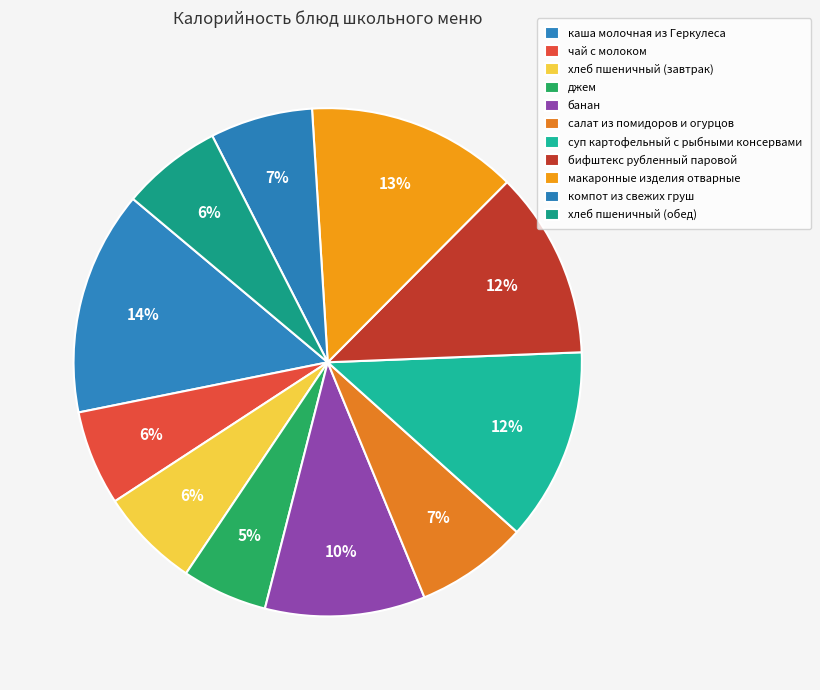

To the nearest percent, what is the difference between the хлеб пшеничный (обед) and суп картофельный с рыбными консервами slice percentages?

6%